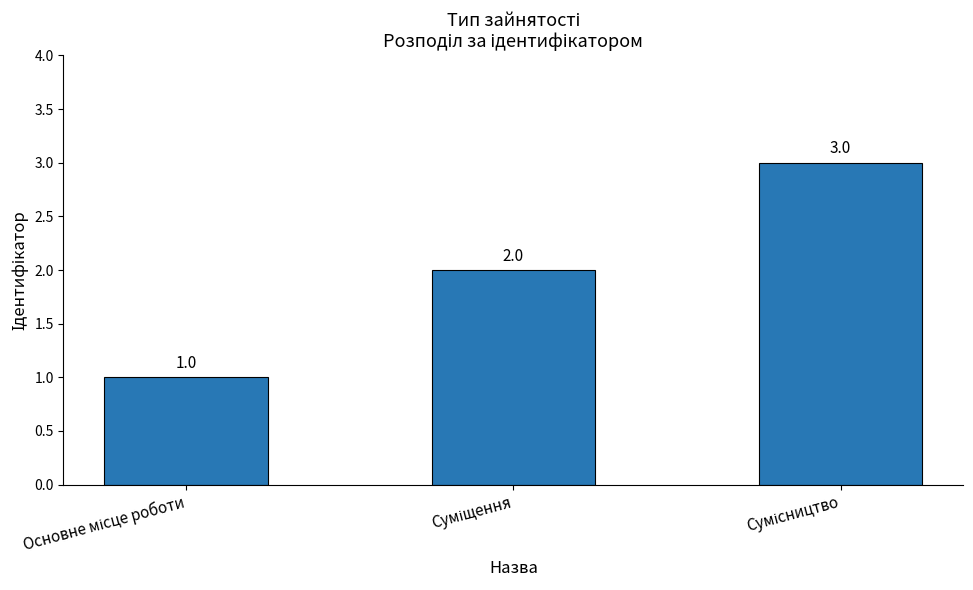

What is the value of the 1st bar from the left?

1